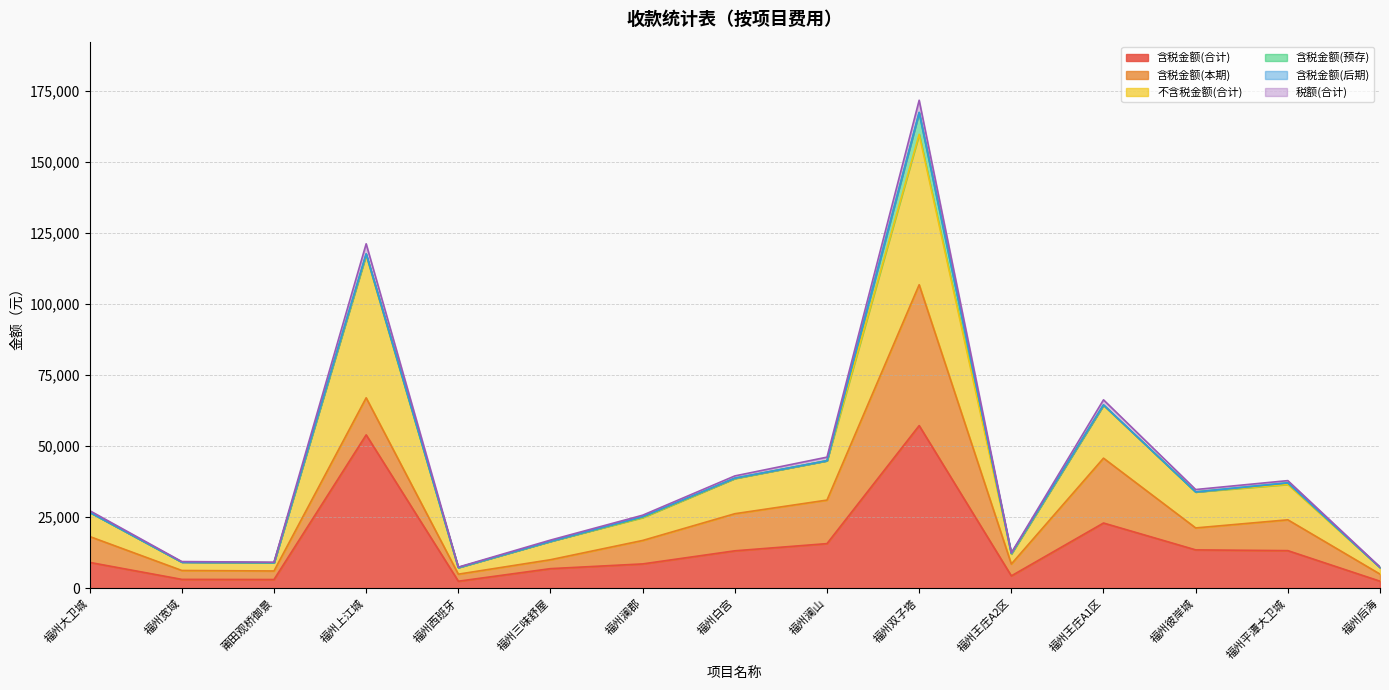

At which label is 不含税金额(合计) closest to 83488?

福州王庄A1区